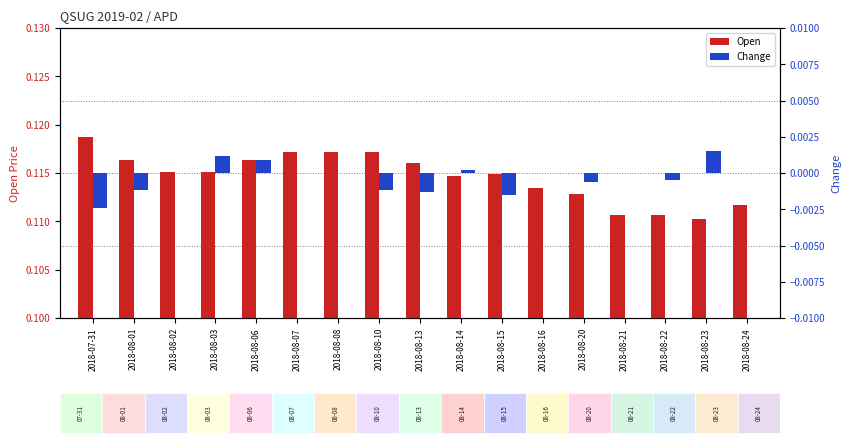

What are all the series names shown in the legend?

Open, Change